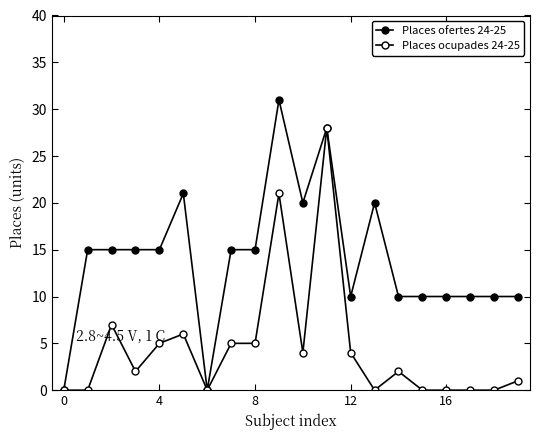

What is the sum of all Places ofertes 24-25 values?

280